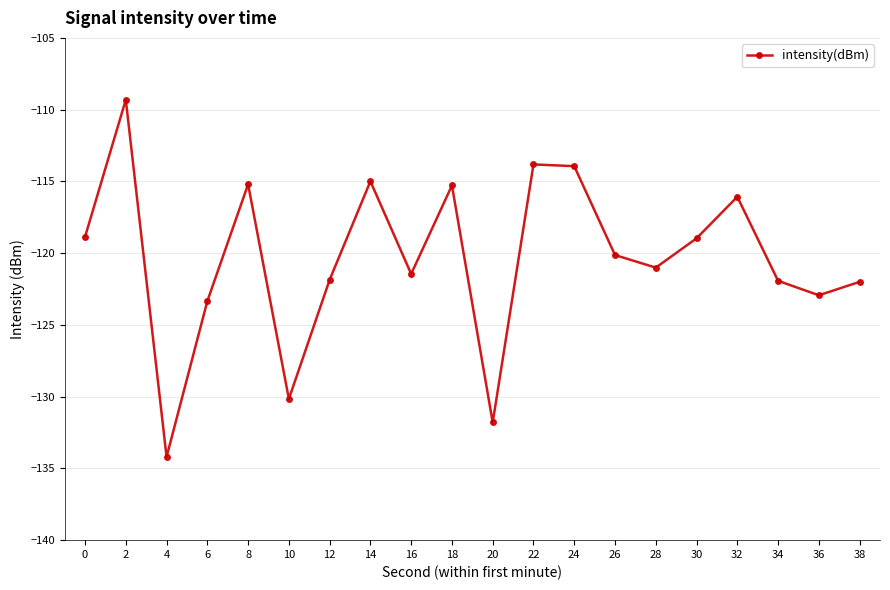

How many interior local peaks (higher than both neighbors) does the data have?

6